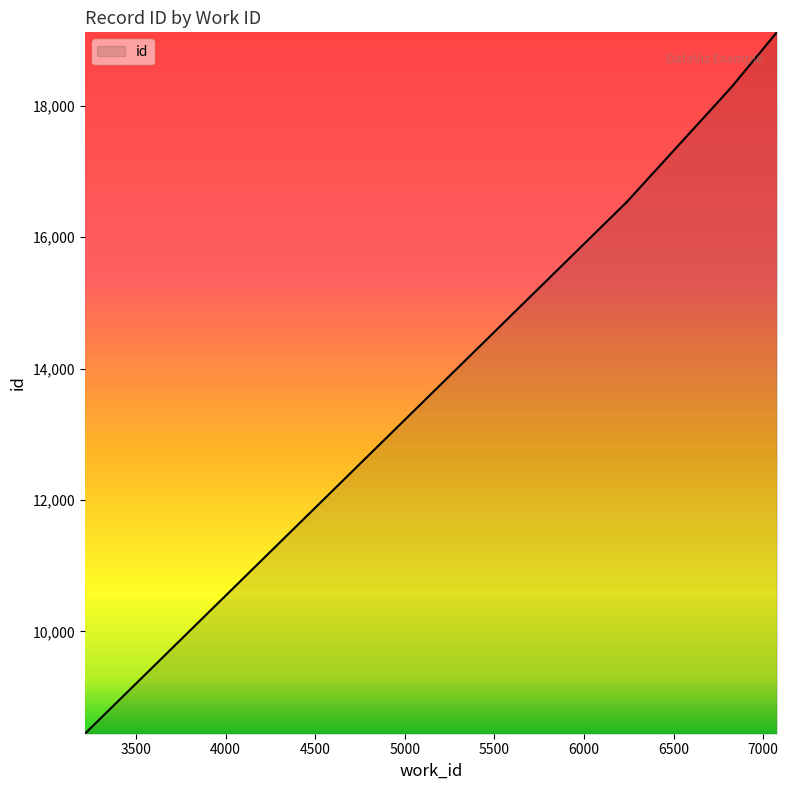

List the labels in order of value, largest first.

7076, 6818, 6238, 6238, 6237, 6237, 6237, 6237, 6236, 3215